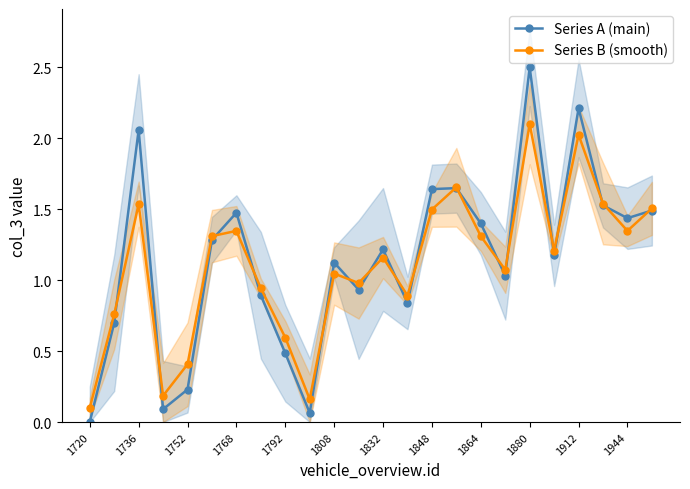

What is the maximum value for Series A (main)?

2.5